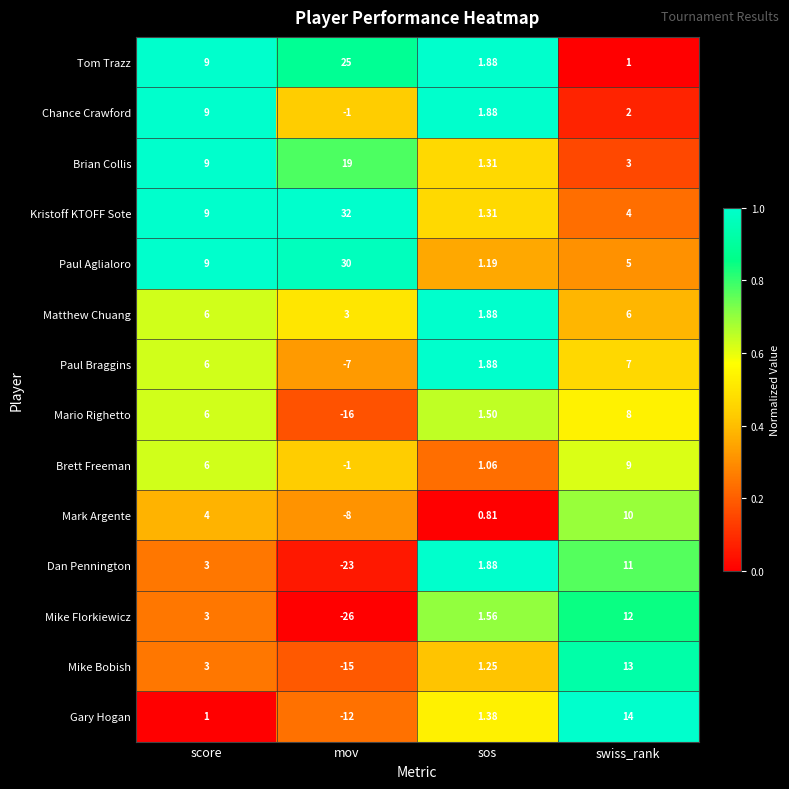

At which category does the chart reach its minimum across all series?

mov